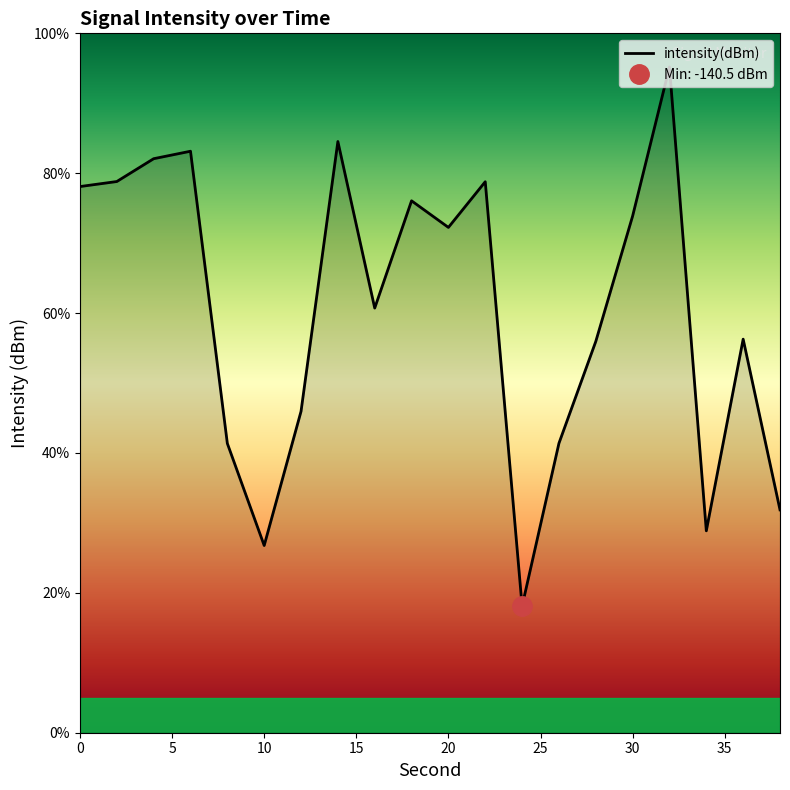

How many data points does each series have?

20